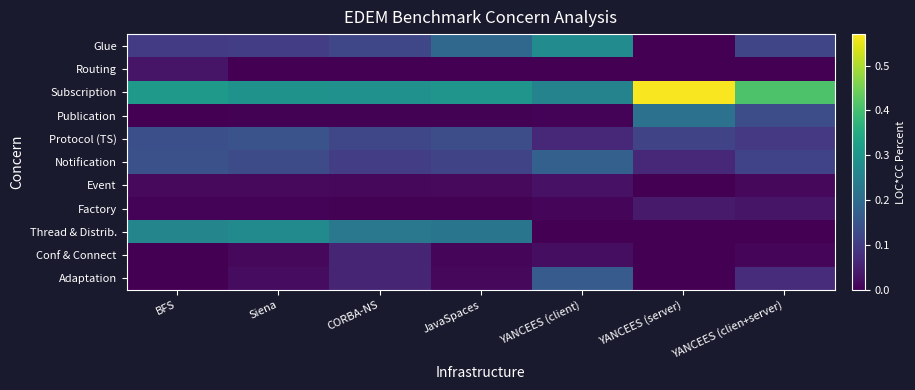

Reading left to right, extract all data points from this chart.

Adaptation: BFS=0.0	Siena=0.0	CORBA-NS=0.1	JavaSpaces=0.0	YANCEES (client)=0.2	YANCEES (server)=0.0	YANCEES (clien+server)=0.1
Conf & Connect: BFS=0.0	Siena=0.0	CORBA-NS=0.1	JavaSpaces=0.0	YANCEES (client)=0.0	YANCEES (server)=0.0	YANCEES (clien+server)=0.0
Thread & Distrib.: BFS=0.3	Siena=0.3	CORBA-NS=0.2	JavaSpaces=0.2	YANCEES (client)=0.0	YANCEES (server)=0.0	YANCEES (clien+server)=0.0
Factory: BFS=0.0	Siena=0.0	CORBA-NS=0.0	JavaSpaces=0.0	YANCEES (client)=0.0	YANCEES (server)=0.0	YANCEES (clien+server)=0.0
Event: BFS=0.0	Siena=0.0	CORBA-NS=0.0	JavaSpaces=0.0	YANCEES (client)=0.0	YANCEES (server)=0.0	YANCEES (clien+server)=0.0
Notification: BFS=0.1	Siena=0.1	CORBA-NS=0.1	JavaSpaces=0.1	YANCEES (client)=0.2	YANCEES (server)=0.1	YANCEES (clien+server)=0.1
Protocol (TS): BFS=0.1	Siena=0.1	CORBA-NS=0.1	JavaSpaces=0.1	YANCEES (client)=0.1	YANCEES (server)=0.1	YANCEES (clien+server)=0.1
Publication: BFS=0.0	Siena=0.0	CORBA-NS=0.0	JavaSpaces=0.0	YANCEES (client)=0.0	YANCEES (server)=0.2	YANCEES (clien+server)=0.1
Subscription: BFS=0.3	Siena=0.3	CORBA-NS=0.3	JavaSpaces=0.3	YANCEES (client)=0.3	YANCEES (server)=0.6	YANCEES (clien+server)=0.4
Routing: BFS=0.0	Siena=0.0	CORBA-NS=0.0	JavaSpaces=0.0	YANCEES (client)=0.0	YANCEES (server)=0.0	YANCEES (clien+server)=0.0
Glue: BFS=0.1	Siena=0.1	CORBA-NS=0.1	JavaSpaces=0.2	YANCEES (client)=0.3	YANCEES (server)=0.0	YANCEES (clien+server)=0.1